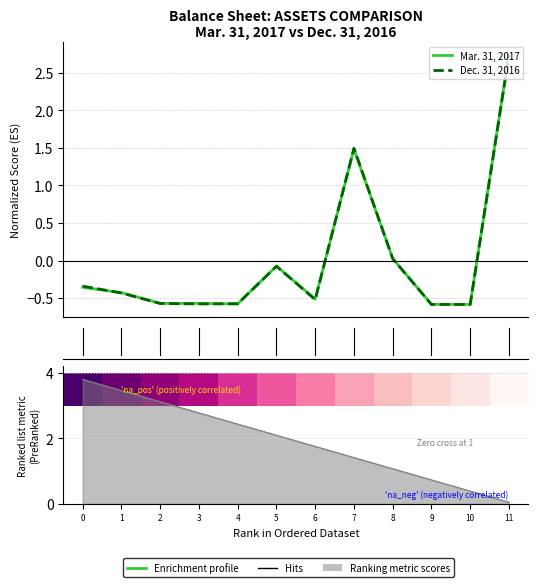

At which category does Mar. 31, 2017 reach its first local valley?

2